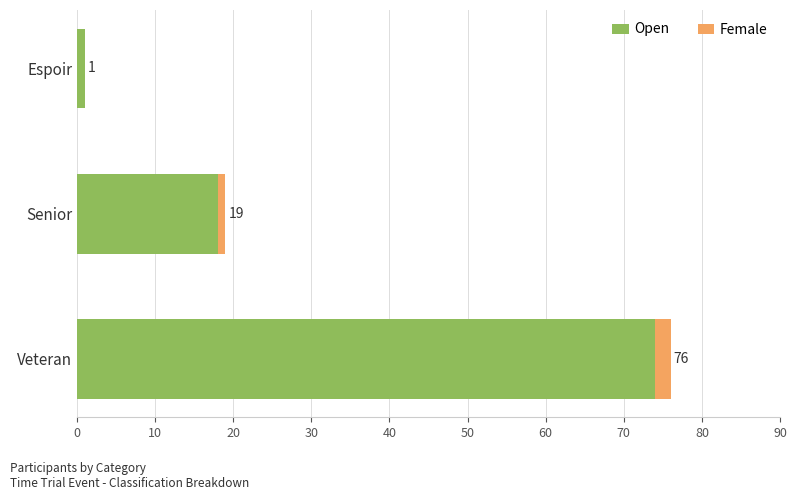

Reading right to left, what are all the values shown in this chart?

Open: 1	18	74
Female: 0	1	2